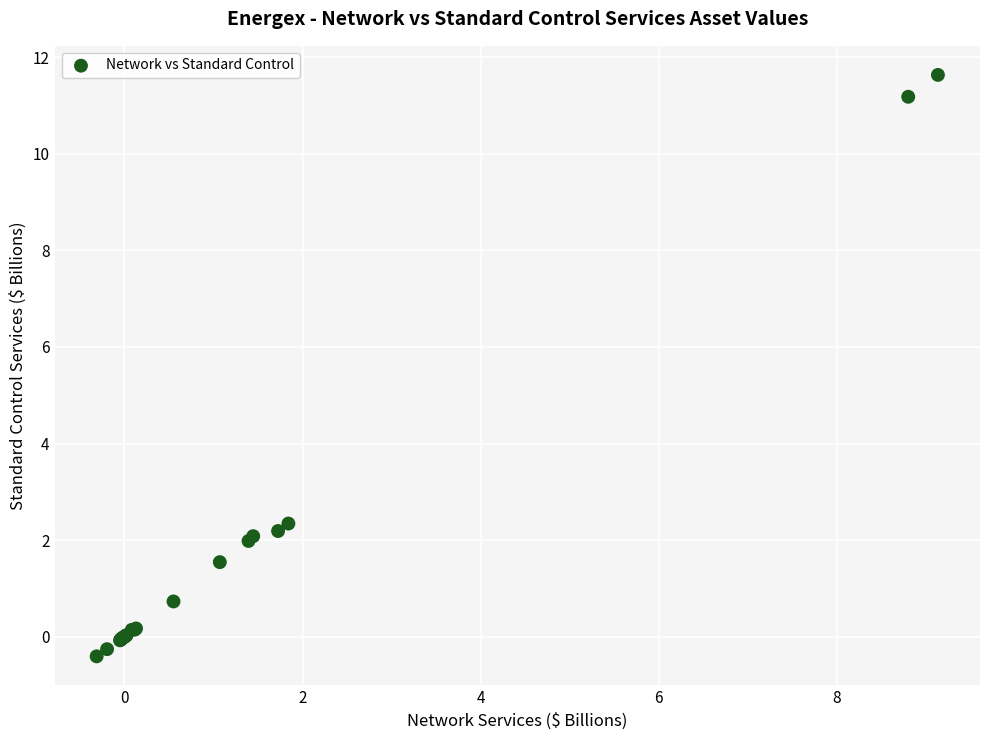

What Y value in the scatter plot is closest to 5?

2.3